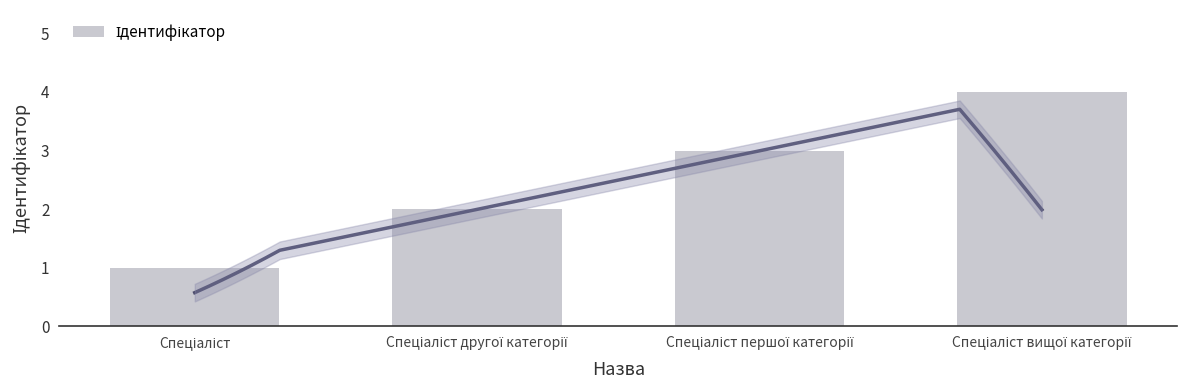

The value at Спеціаліст другої категорії is 1. True or false?

False